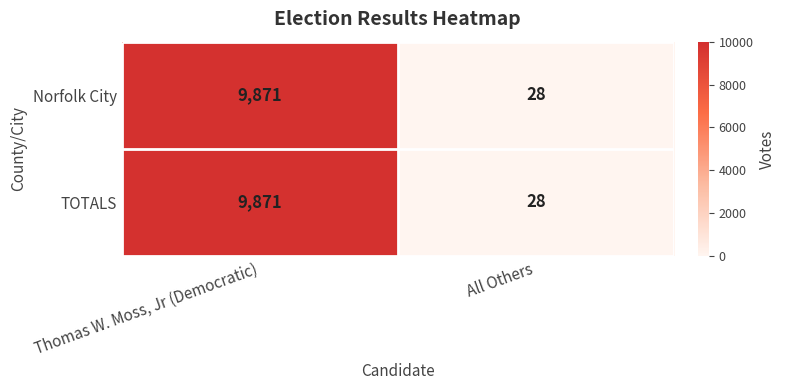

Which series has the widest spread of values?

Norfolk City